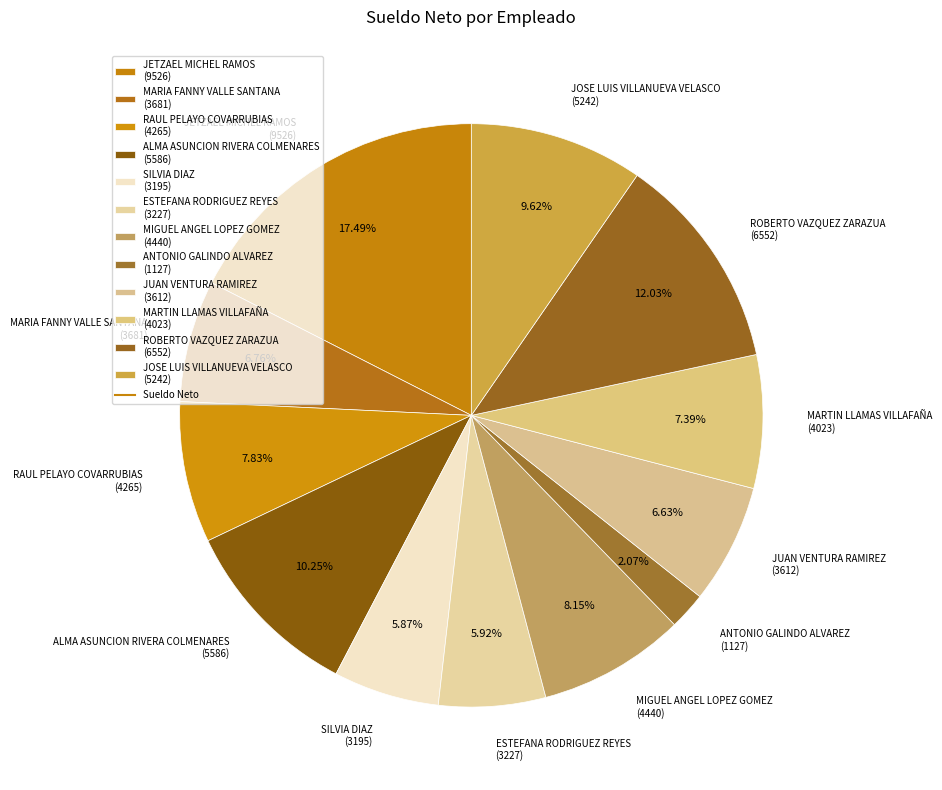

How much of the chart is everything except MARIA FANNY VALLE SANTANA?

93.2%